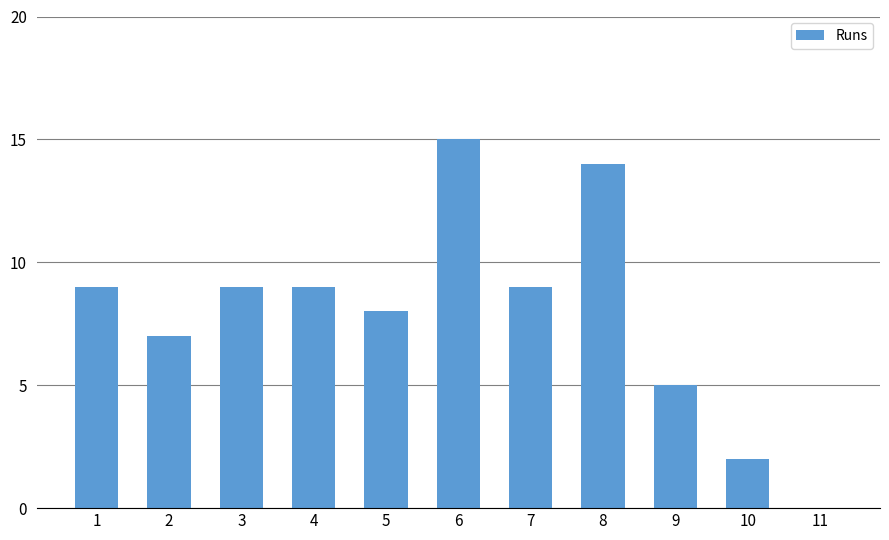

What is the sum of the values at 10 and 1?

11